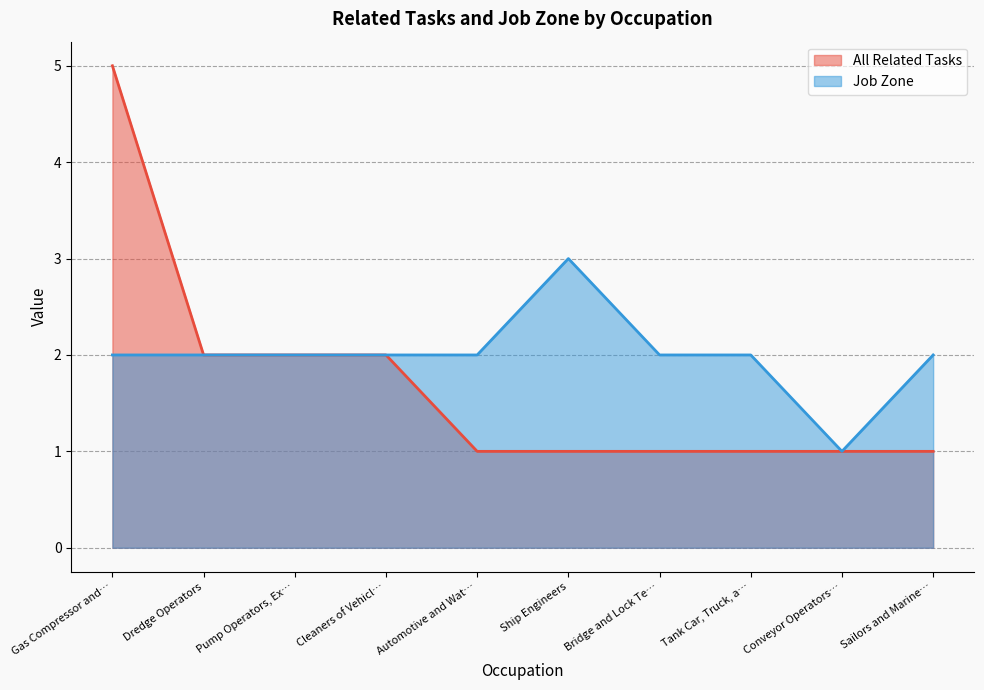

True or false: All Related Tasks has a value of 4 at Dredge Operators.

False